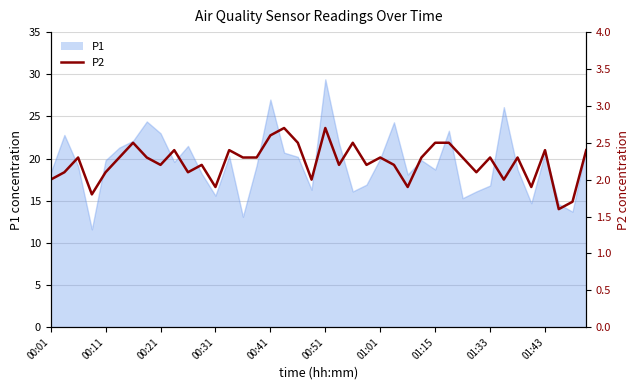

At which category does the chart reach its minimum across all series?

37